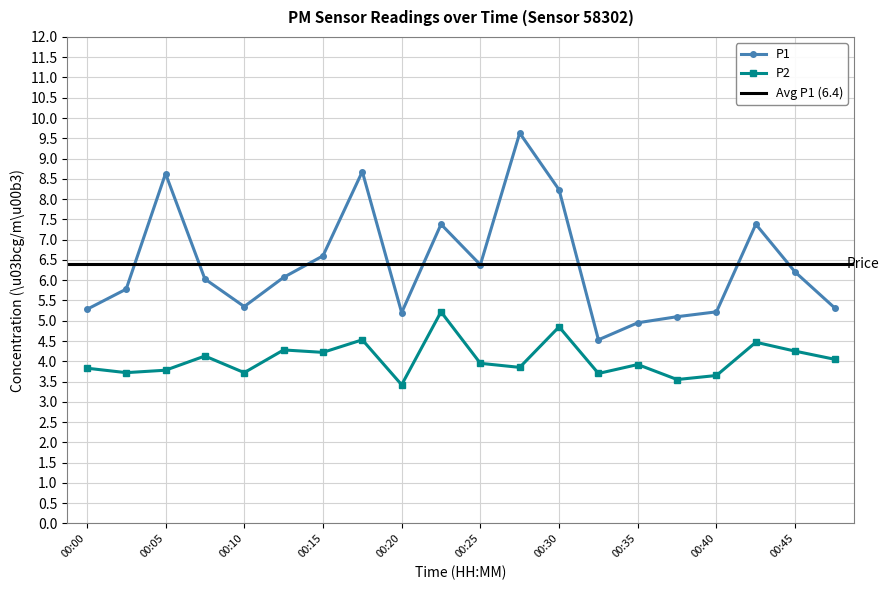

Which series has the widest spread of values?

P1